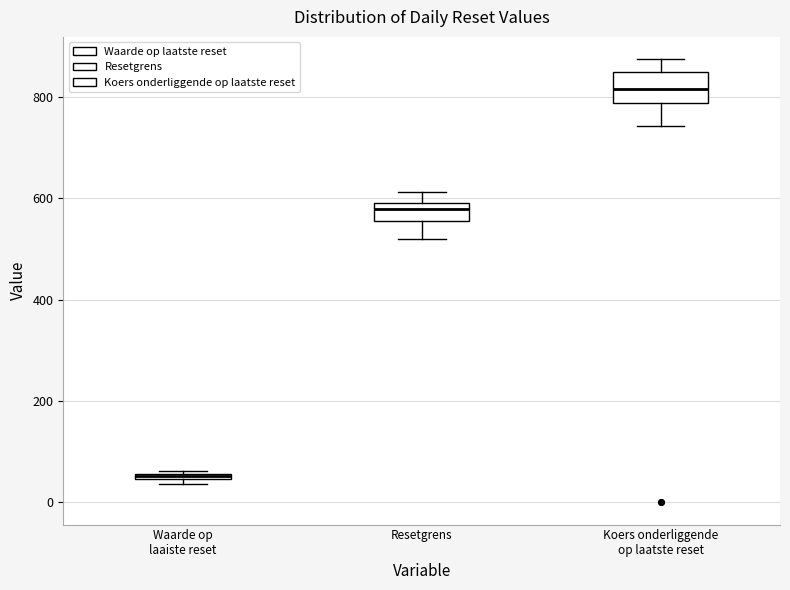

Which box's median line is the lowest?

Waarde op laaiste reset